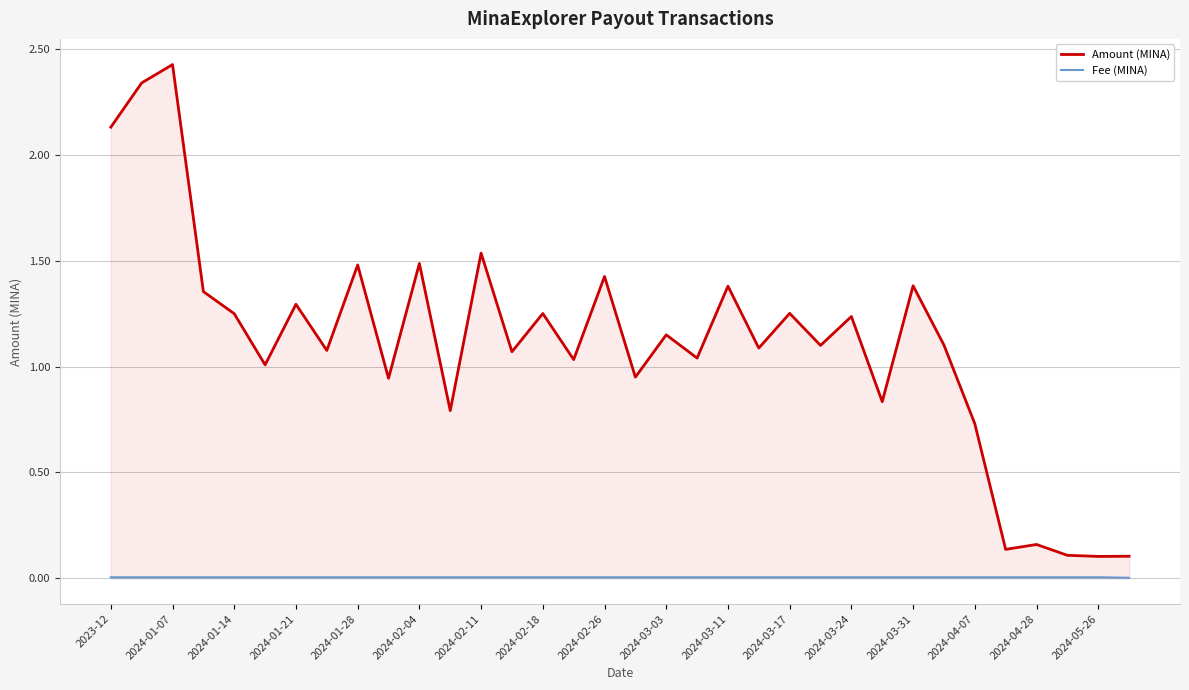

List the series in order of their peak value, lowest first.

Fee (MINA), Amount (MINA)